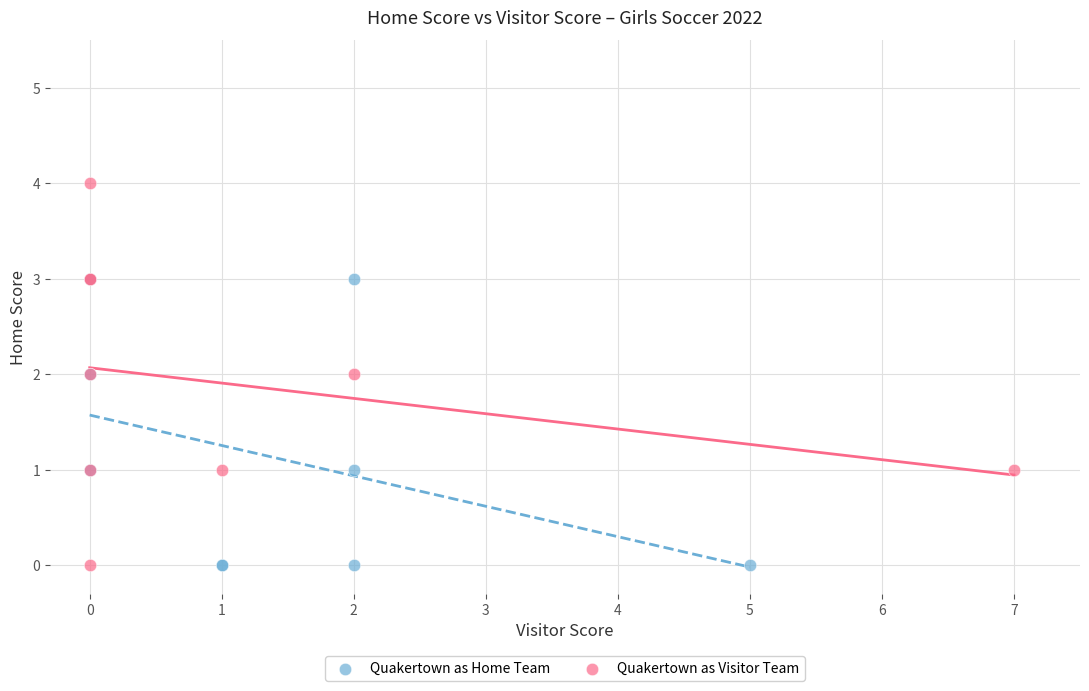

What are all the series names shown in the legend?

Quakertown as Home Team, Quakertown as Visitor Team